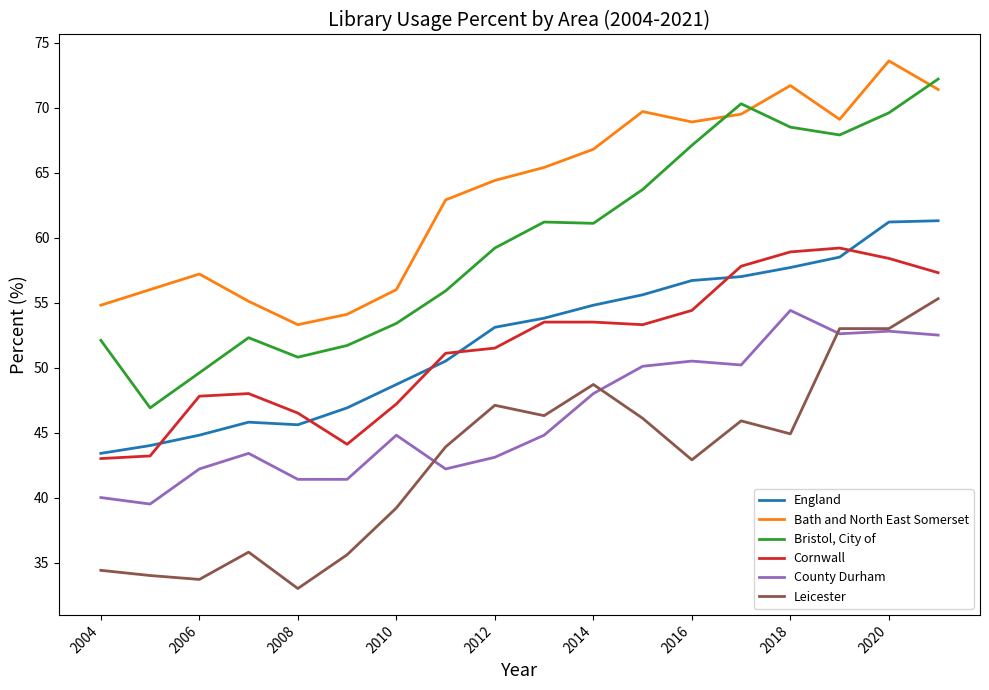

Rank the series by their maximum value, from lowest to highest.

County Durham, Leicester, Cornwall, England, Bristol, City of, Bath and North East Somerset